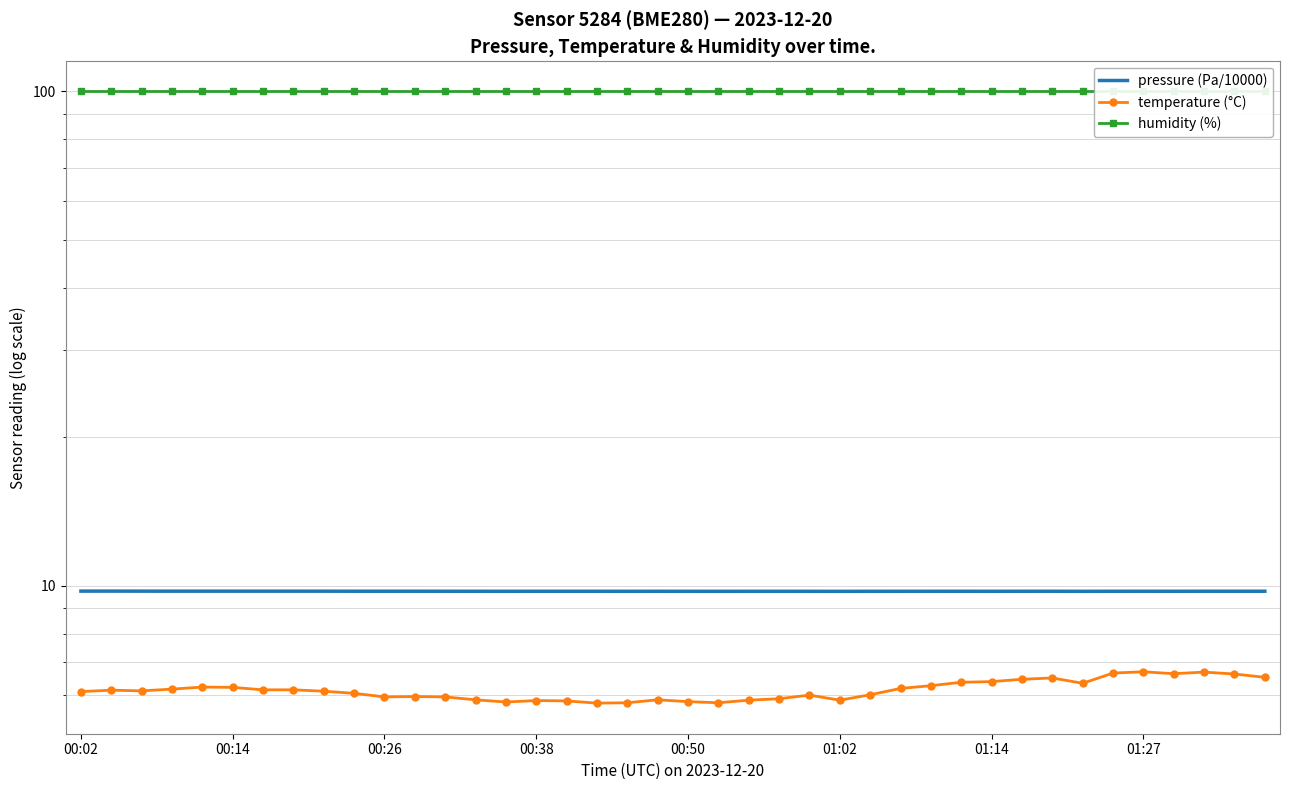

Reading left to right, list all the values displayed in this chart.

pressure (Pa/10000): 9.8	9.8	9.8	9.8	9.8	9.8	9.8	9.8	9.8	9.7	9.7	9.7	9.7	9.7	9.7	9.7	9.7	9.7	9.7	9.7	9.7	9.7	9.7	9.7	9.7	9.7	9.7	9.7	9.7	9.7	9.7	9.7	9.7	9.7	9.7	9.7	9.7	9.7	9.7	9.7
temperature (°C): 6.1	6.2	6.1	6.2	6.2	6.2	6.2	6.2	6.1	6.1	6.0	6.0	6.0	5.9	5.8	5.9	5.8	5.8	5.8	5.9	5.8	5.8	5.9	5.9	6.0	5.9	6.0	6.2	6.3	6.4	6.4	6.5	6.5	6.3	6.7	6.7	6.6	6.7	6.6	6.5
humidity (%): 100.0	100.0	100.0	100.0	100.0	100.0	100.0	100.0	100.0	100.0	100.0	100.0	100.0	100.0	100.0	100.0	100.0	100.0	100.0	100.0	100.0	100.0	100.0	100.0	100.0	100.0	100.0	100.0	100.0	100.0	100.0	100.0	100.0	100.0	100.0	100.0	100.0	100.0	100.0	100.0